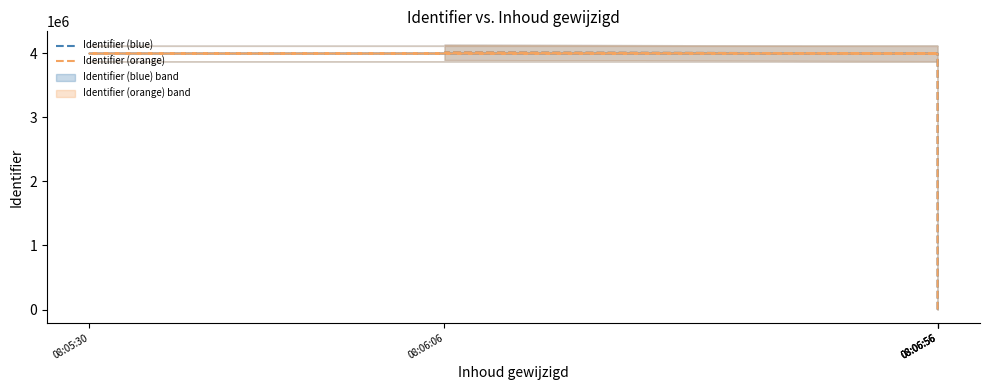

True or false: Identifier (blue) and Identifier (orange) cross at least once.

False